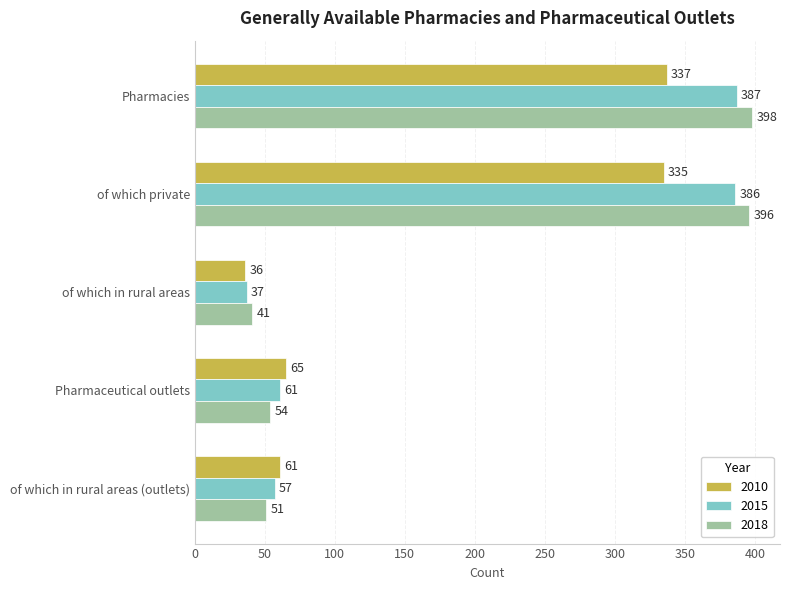

Which category has the lowest value in the 2010 series?

of which in rural areas